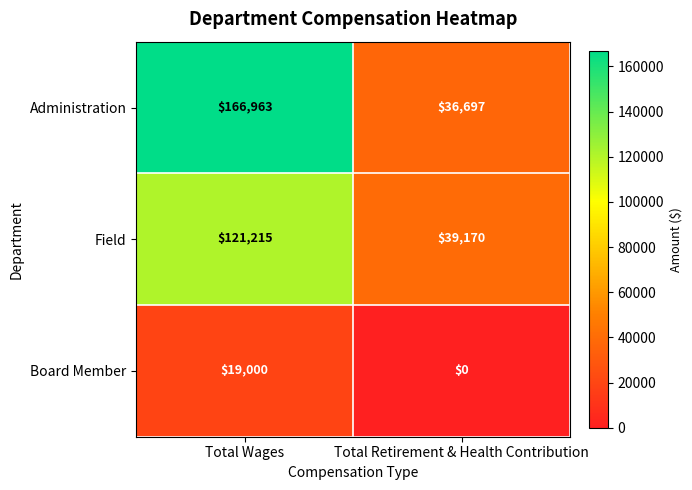

True or false: Field has a value of 121215 at Total Wages.

True